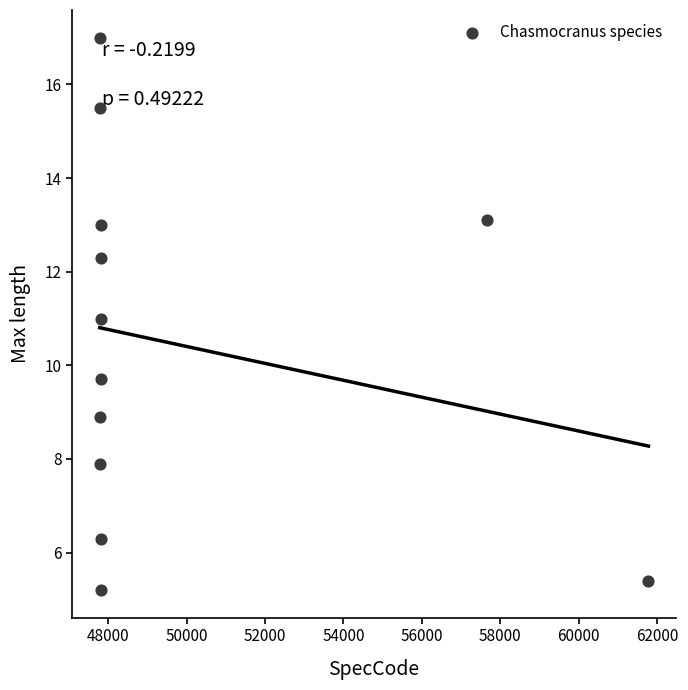

What is the average Y value?

10.4